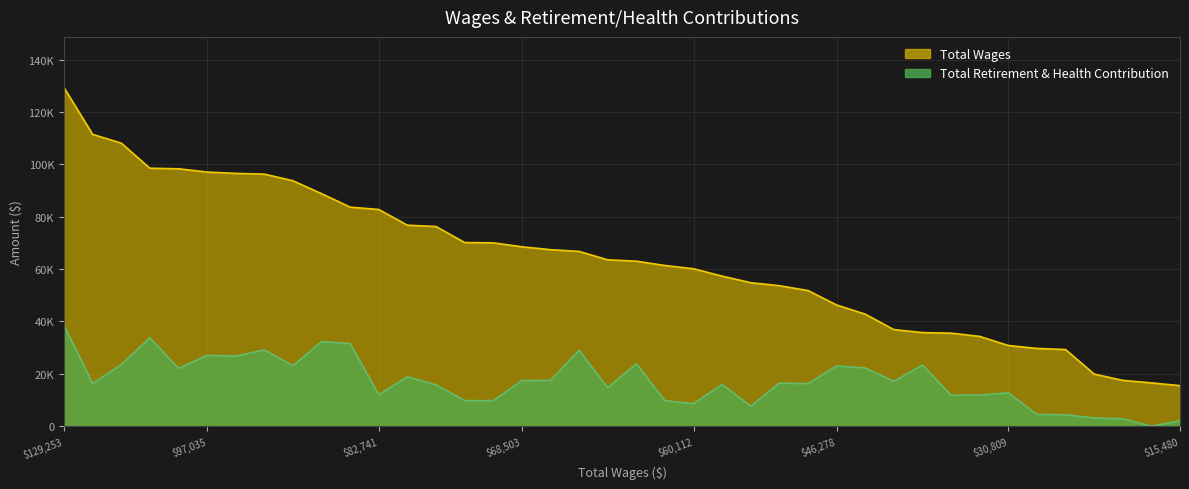

Which series has the largest range (max minus min)?

Total Wages